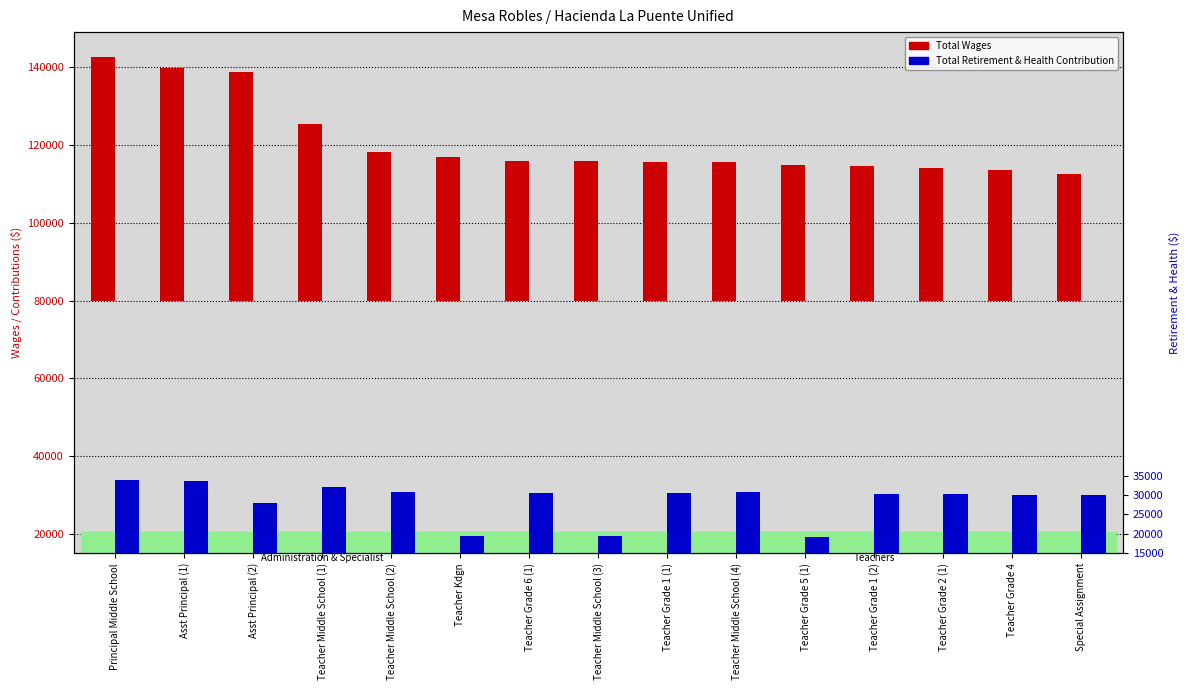

What is the label of the 9th bar from the left?

Teacher Grade 1 (1)